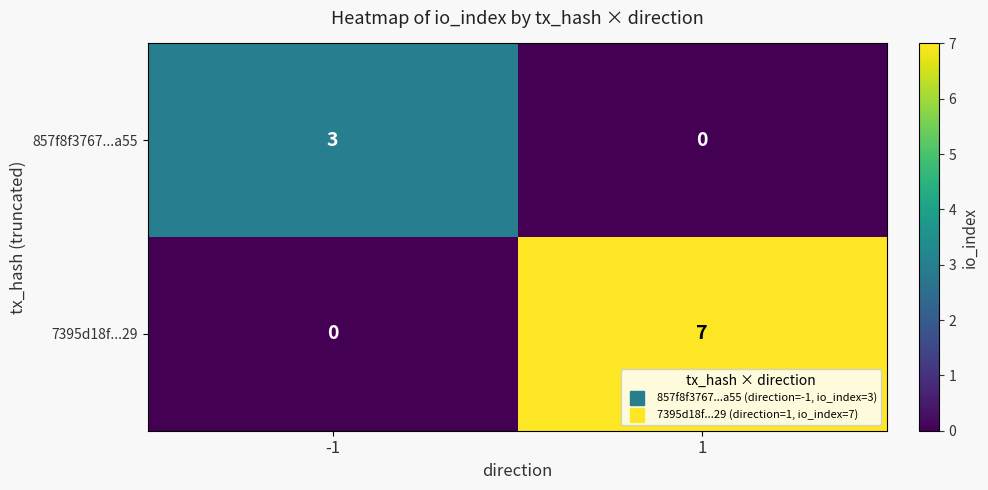

Rank the series by their maximum value, from lowest to highest.

857f8f3767...a55, 7395d18f...29